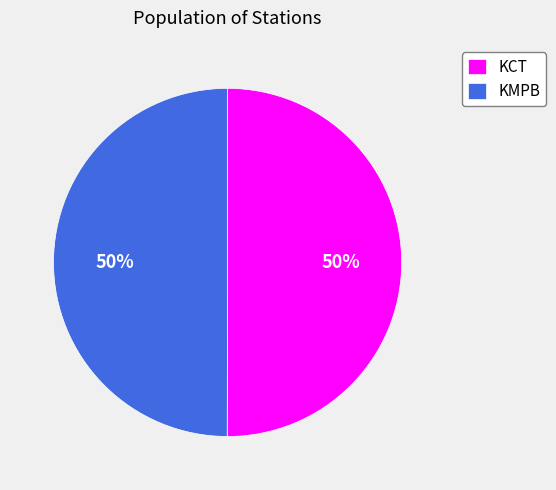

Do KMPB and KCT together represent more than half of the pie?

Yes